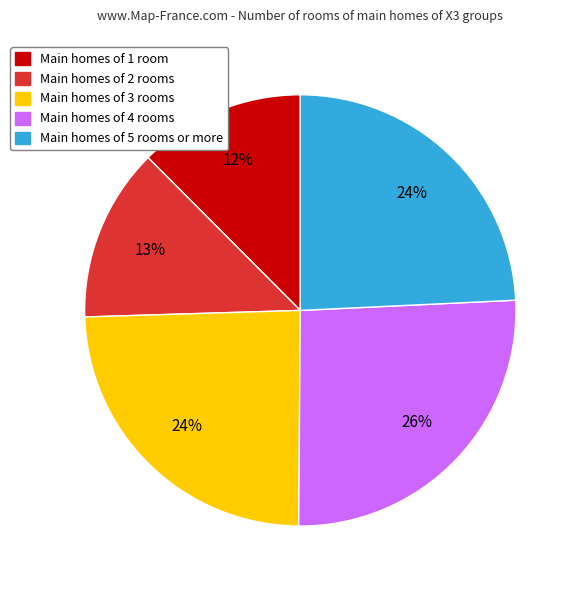

Is there any slice that represents more than half of the pie?

No